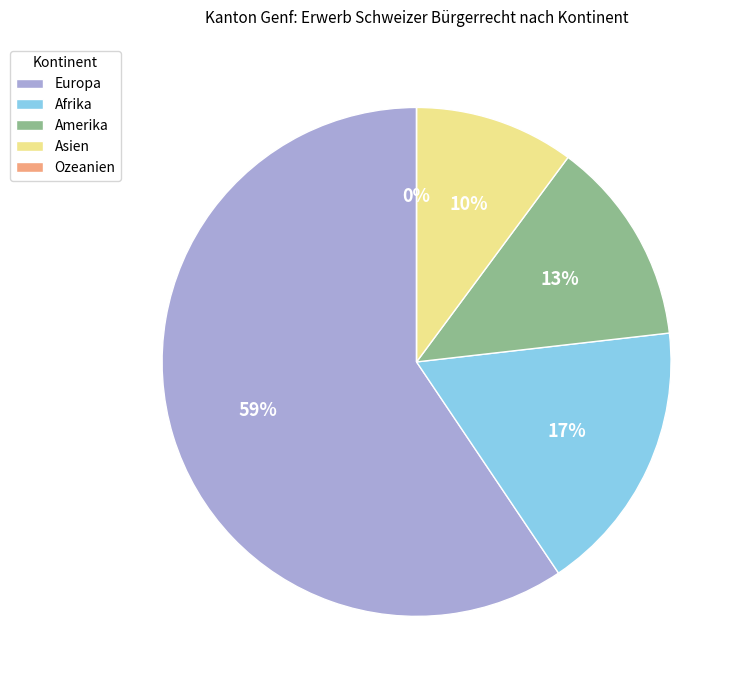

Rank the categories by value from highest to lowest.

Europa, Afrika, Amerika, Asien, Ozeanien